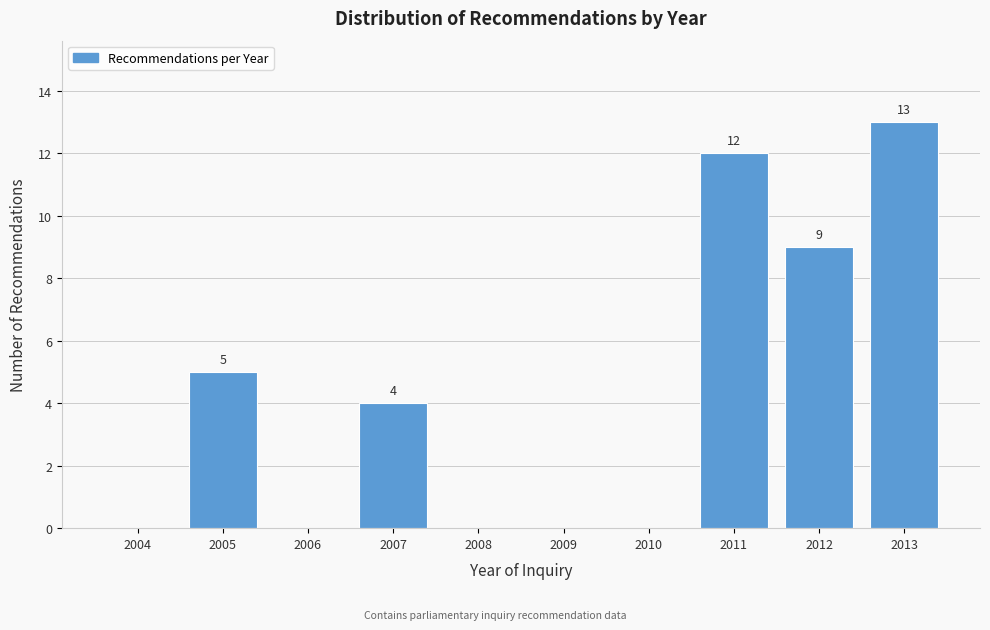

Reading left to right, list all the values displayed in this chart.

2004=0	2005=5	2006=0	2007=4	2008=0	2009=0	2010=0	2011=12	2012=9	2013=13